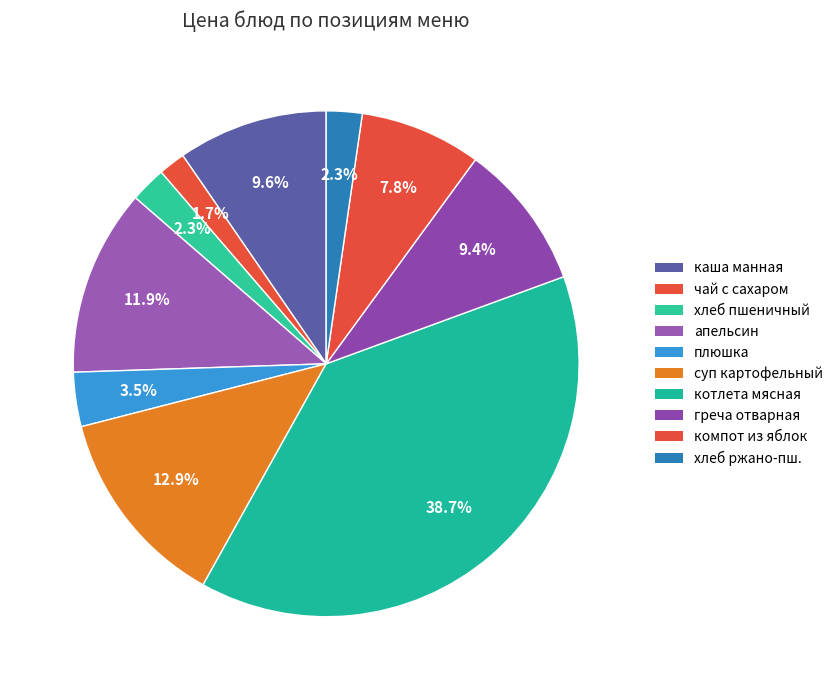

Count the number of slices in the pie.

10